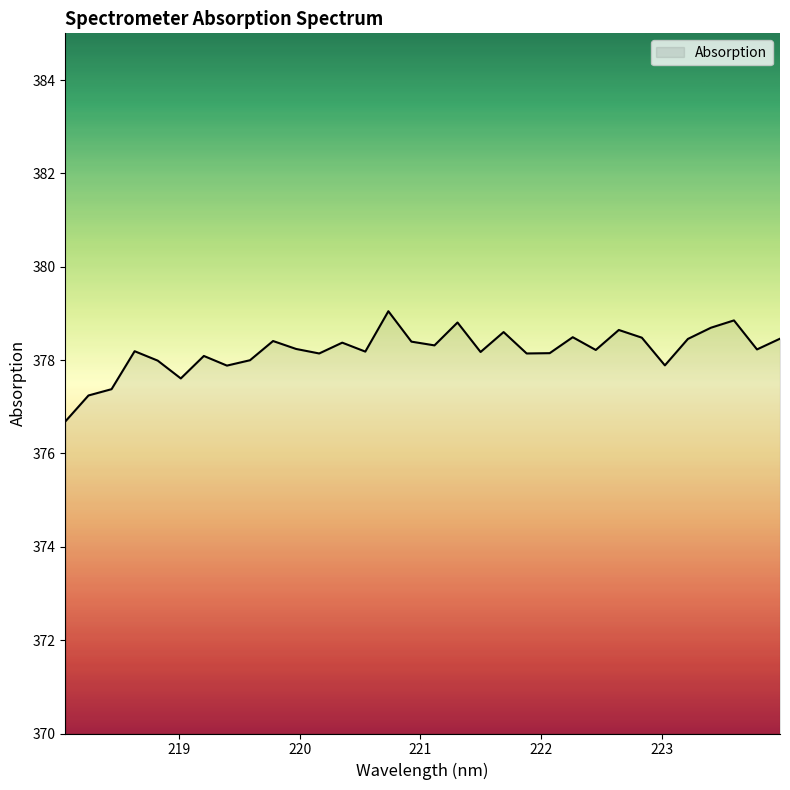

What is the smallest value displayed?

376.7